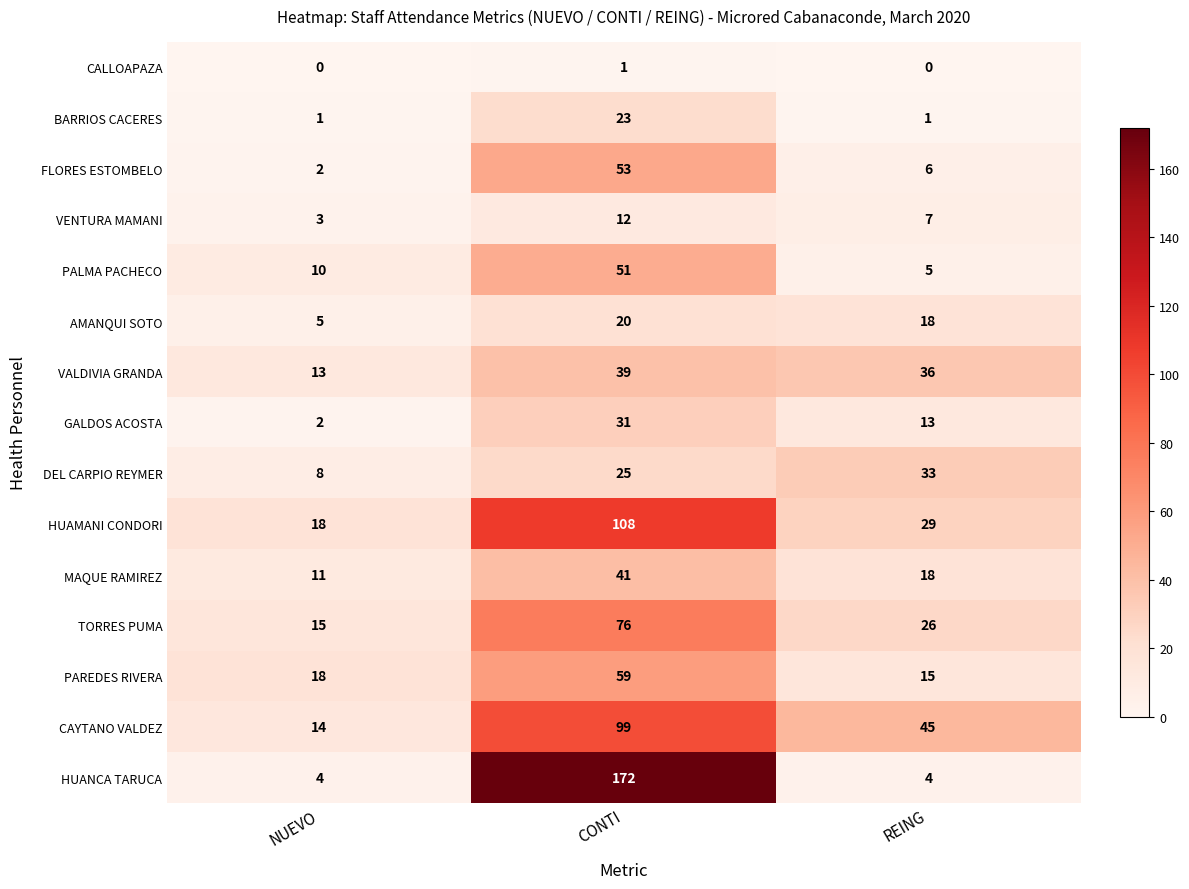

The value of CALLOAPAZA at NUEVO is -1. True or false?

False